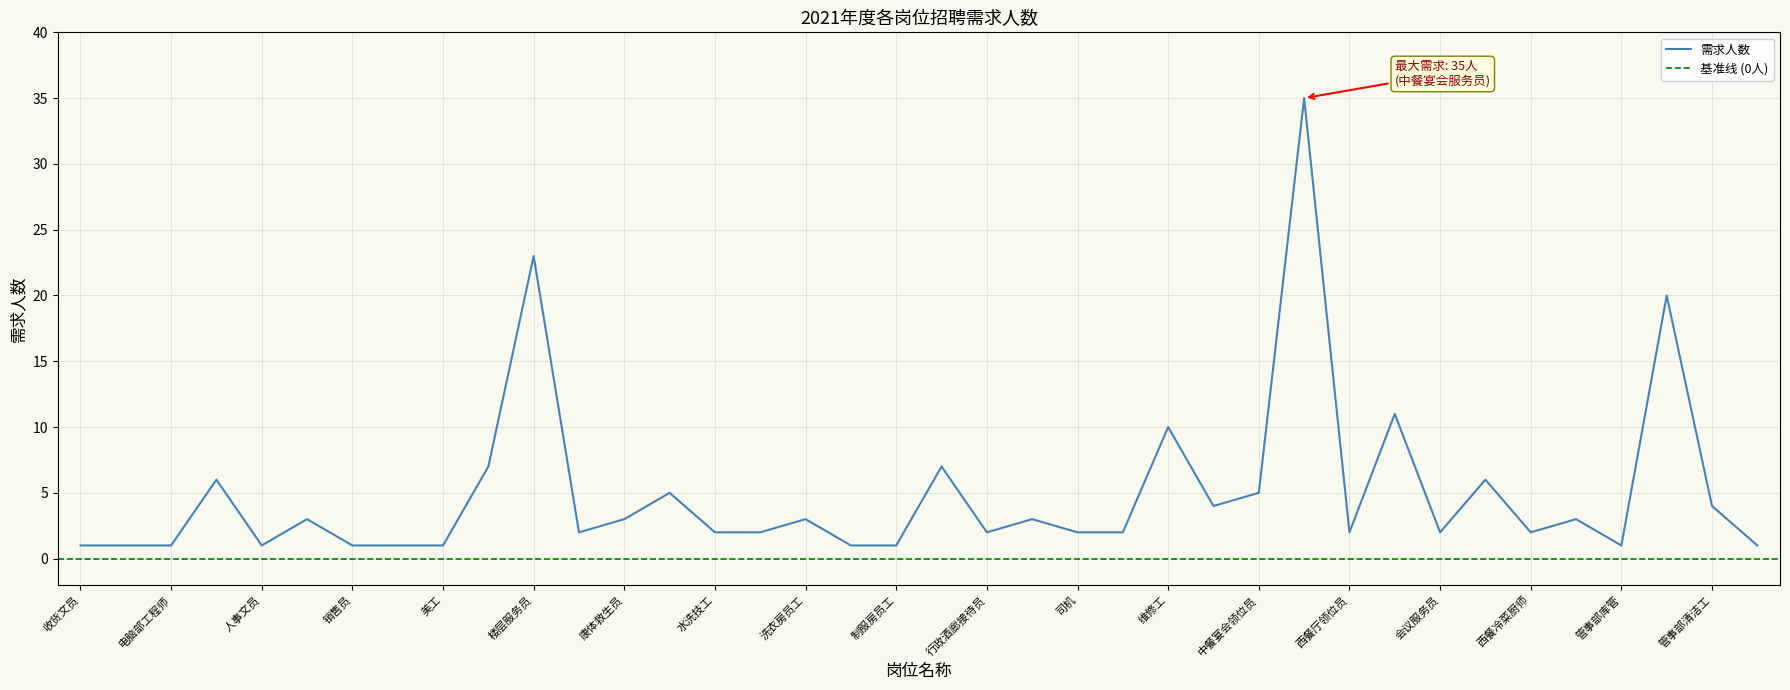

How many points are lower than both their immediate neighbors (excluding endpoints)?

8